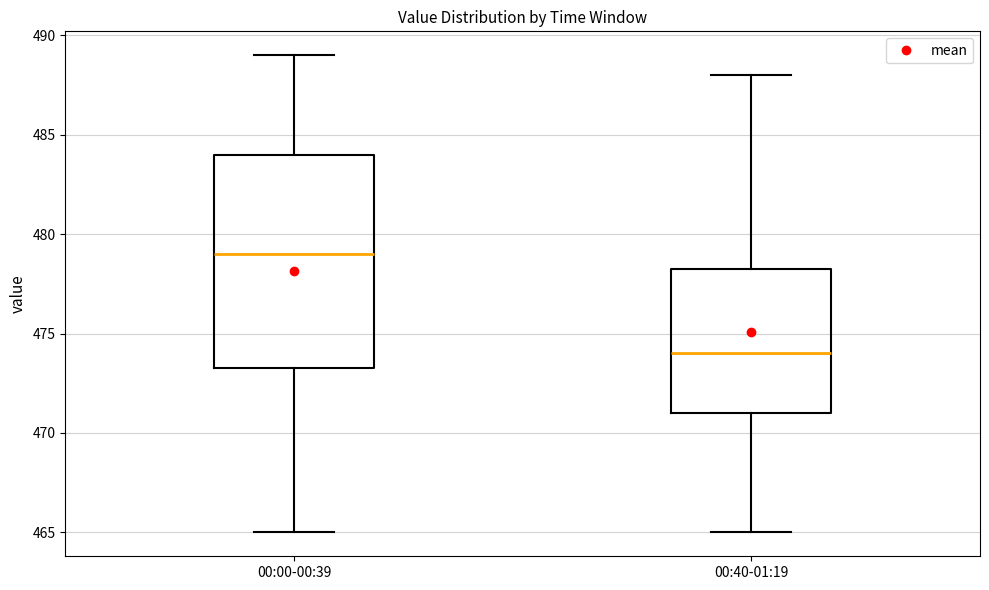

Where is the lower edge of the box for 00:00-00:39 on the y-axis? The values are not printed on the chart, so give them approximately, as read against the axis.

473.5